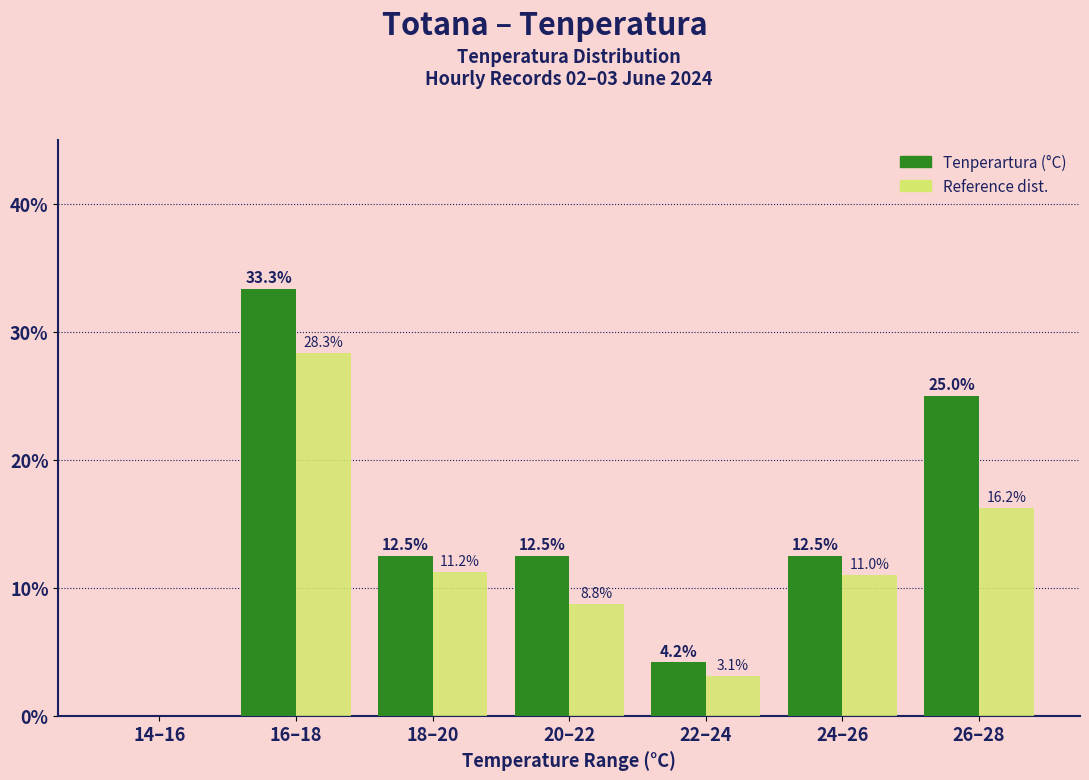

At which category is the sum across all series the highest?

16–18